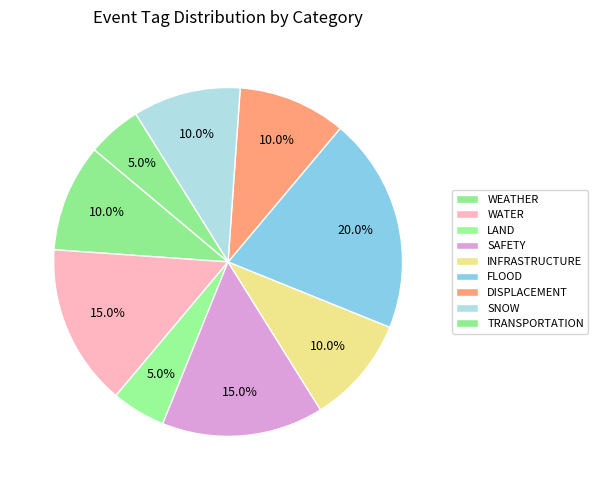

Count the number of slices in the pie.

9